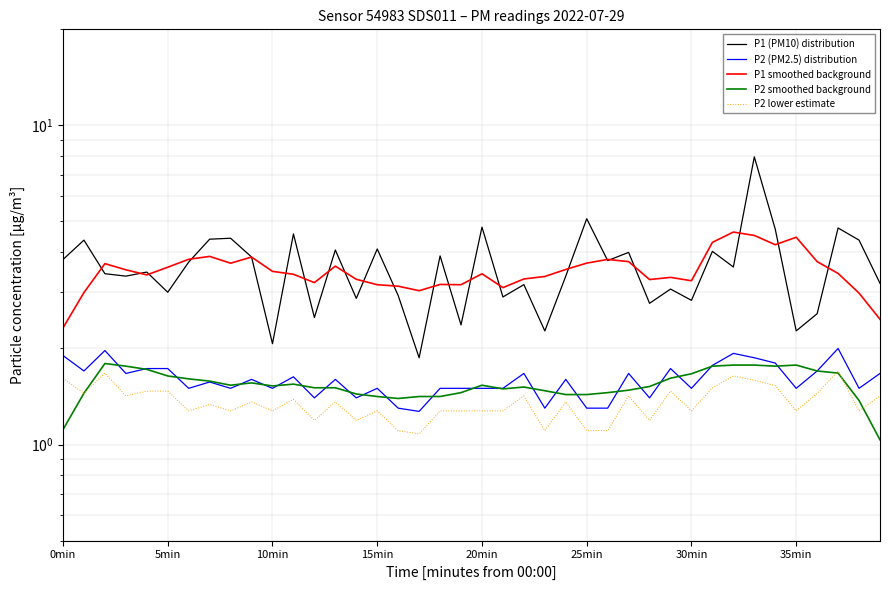

List the series in order of their peak value, lowest first.

P2 lower estimate, P2 smoothed background, P2 (PM2.5) distribution, P1 smoothed background, P1 (PM10) distribution